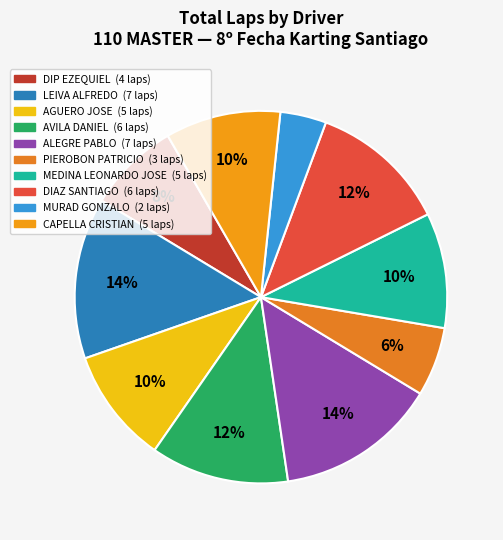

Count the number of slices in the pie.

10